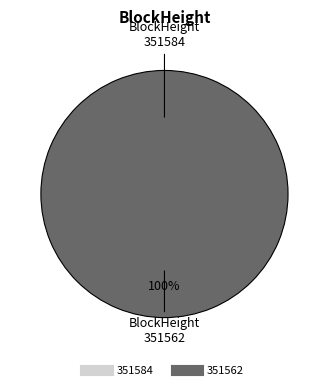

Which category has the biggest portion of the pie?

351562